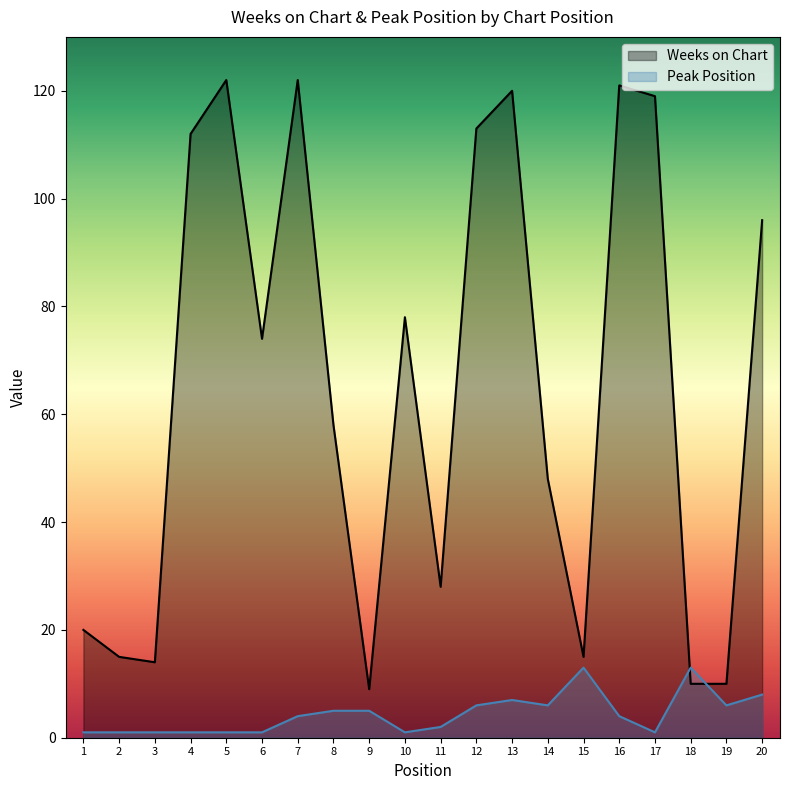

What is the difference between the maximum and minimum values in the Peak Position series?

12